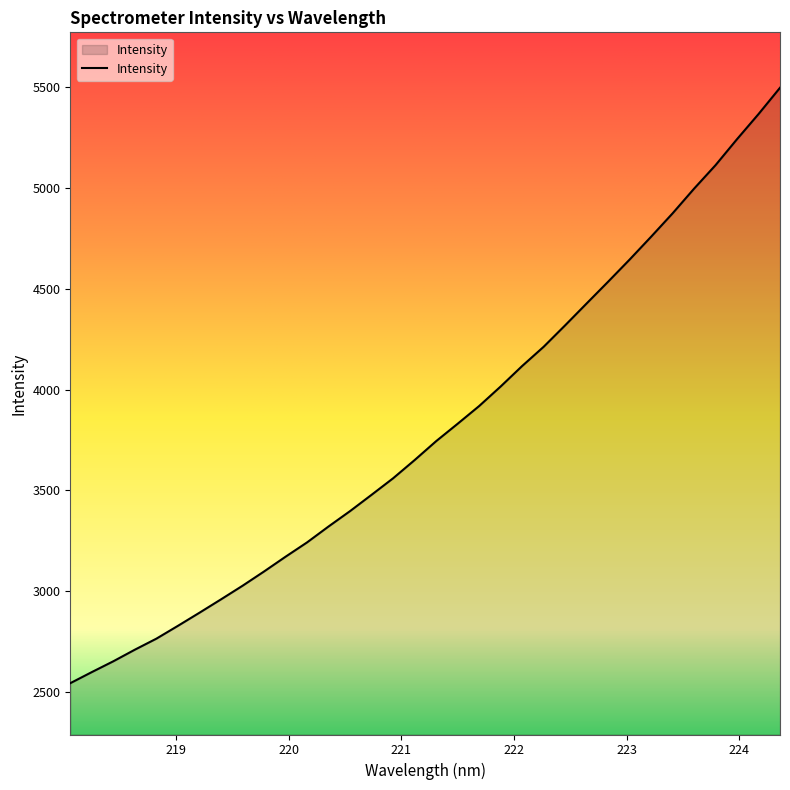

What is the difference between the maximum and minimum values?

2952.3